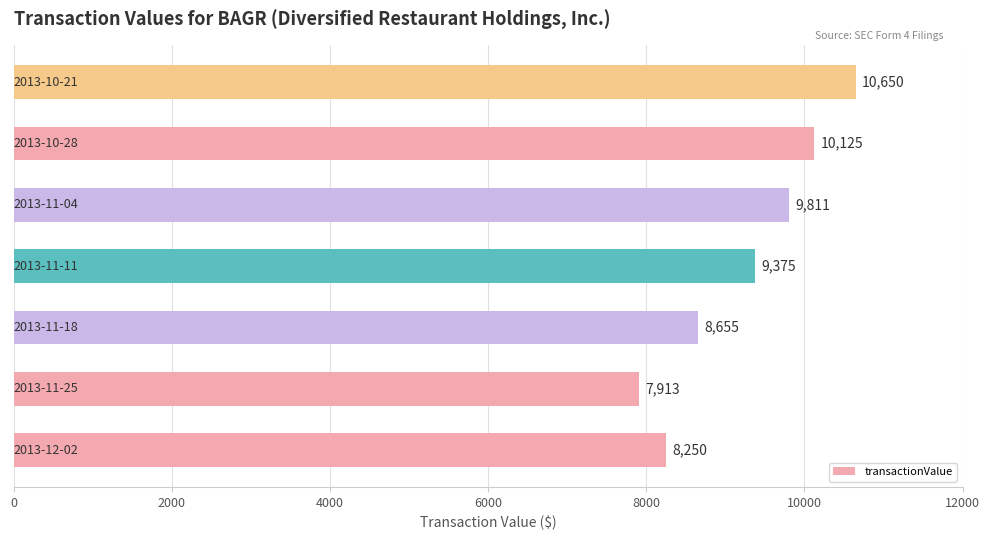

What is the difference between the maximum and second lowest values?

2400